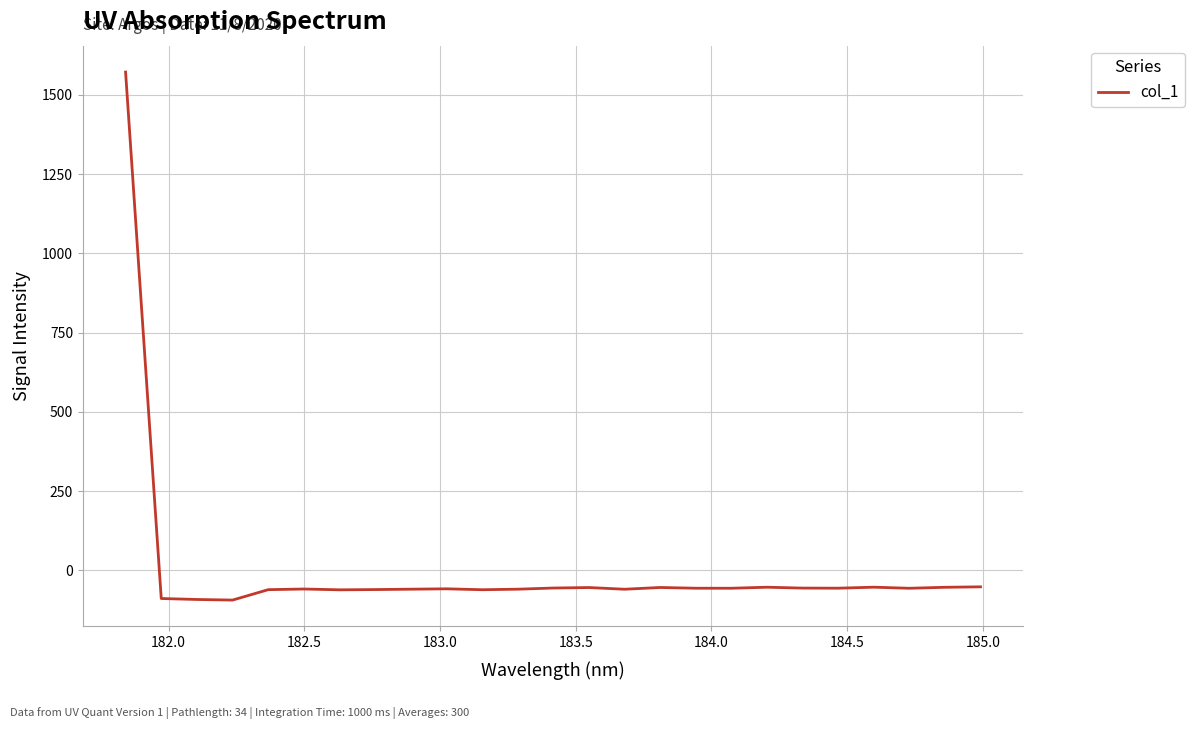

What is the smallest value displayed?

-94.2